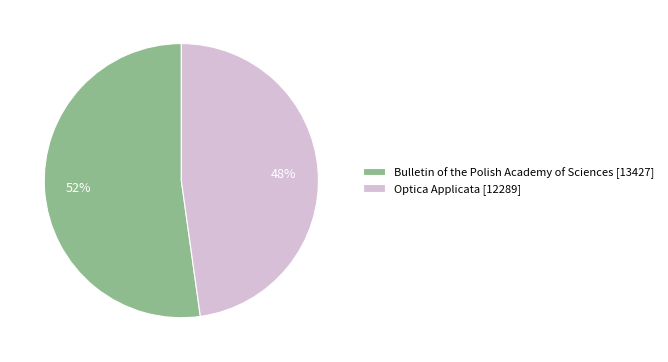

Combined, do Bulletin of the Polish Academy of Sciences [13427] and Optica Applicata [12289] account for over 50%?

Yes